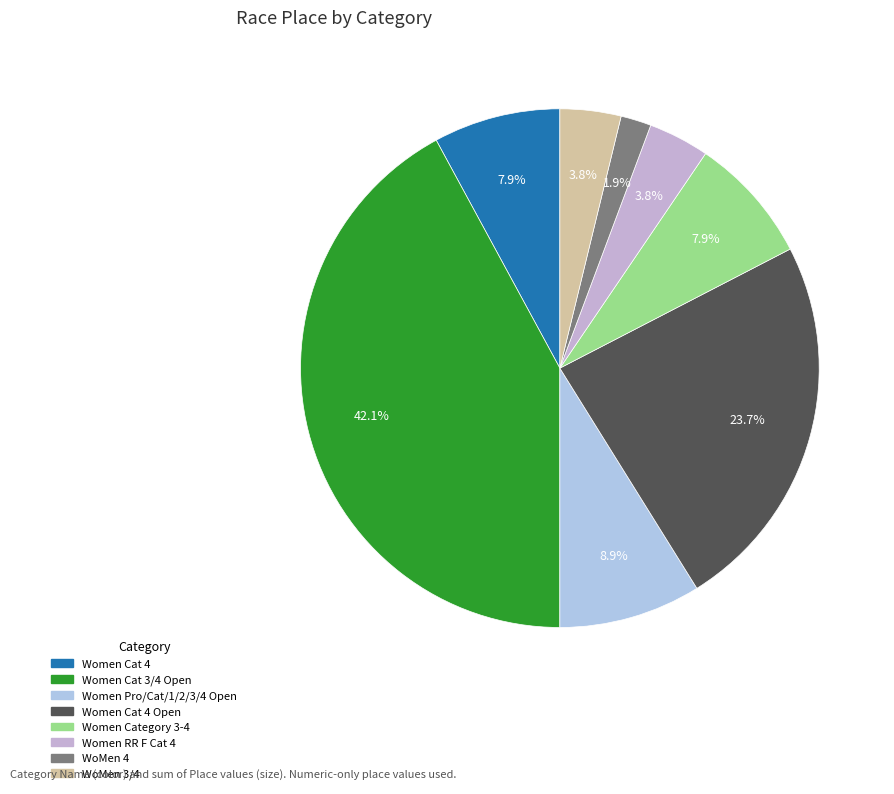

To the nearest percent, what is the difference between the Women Pro/Cat/1/2/3/4 Open and Women Category 3-4 slice percentages?

1%